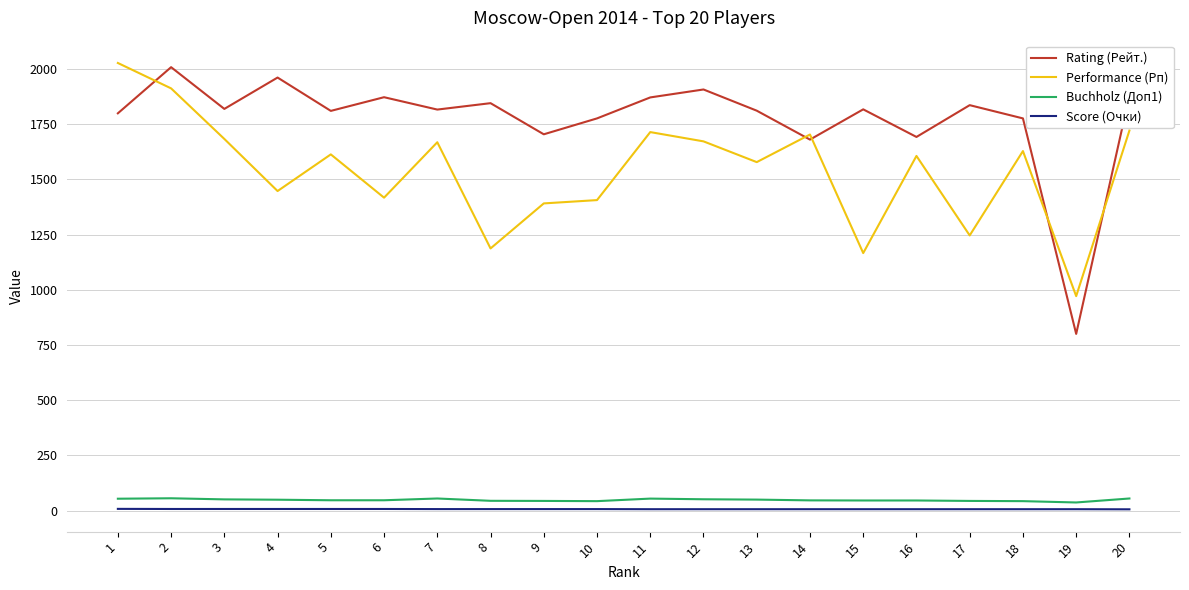

The value of Buchholz (Доп1) at 4 is 49.0. True or false?

True